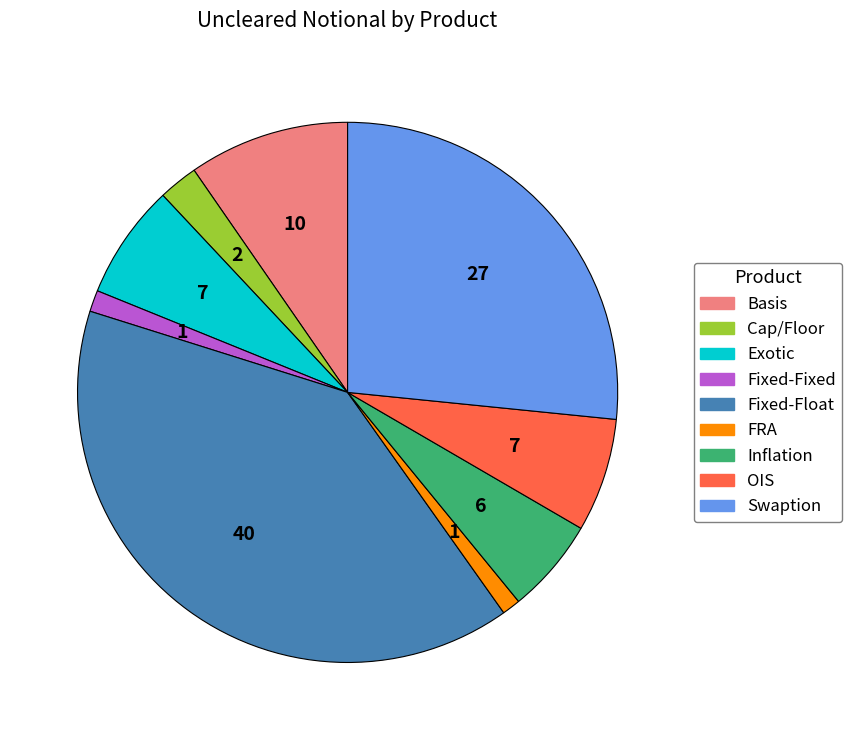

True or false: Fixed-Float accounts for 40% of the total.

True